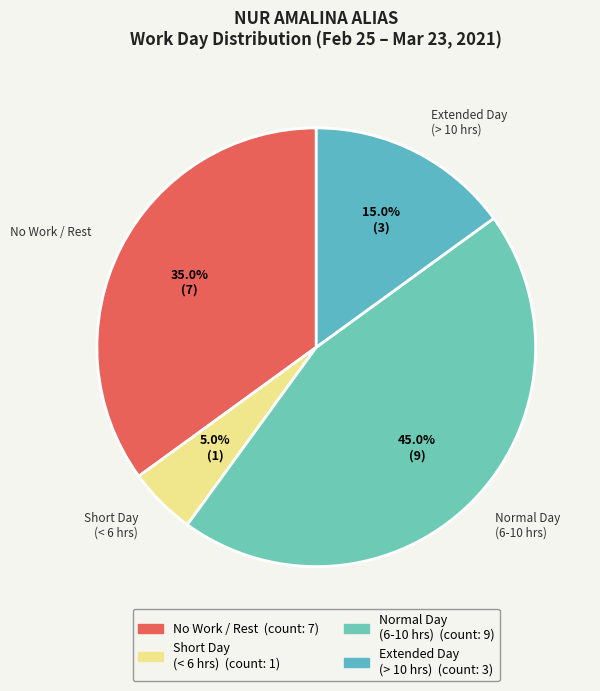

How many slices are in this pie chart?

4